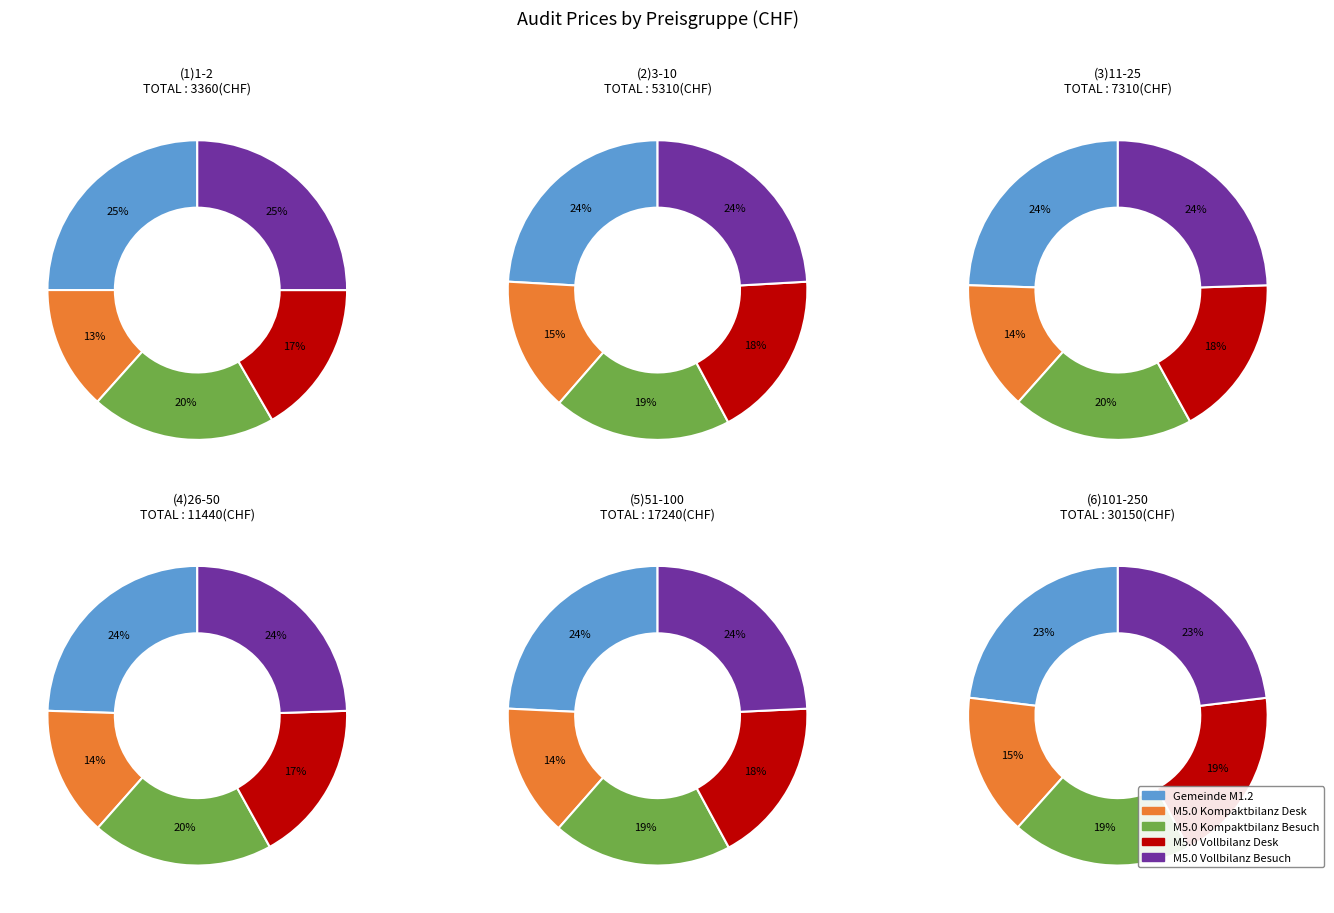

What is the smallest slice in the pie chart?

(1)1-2